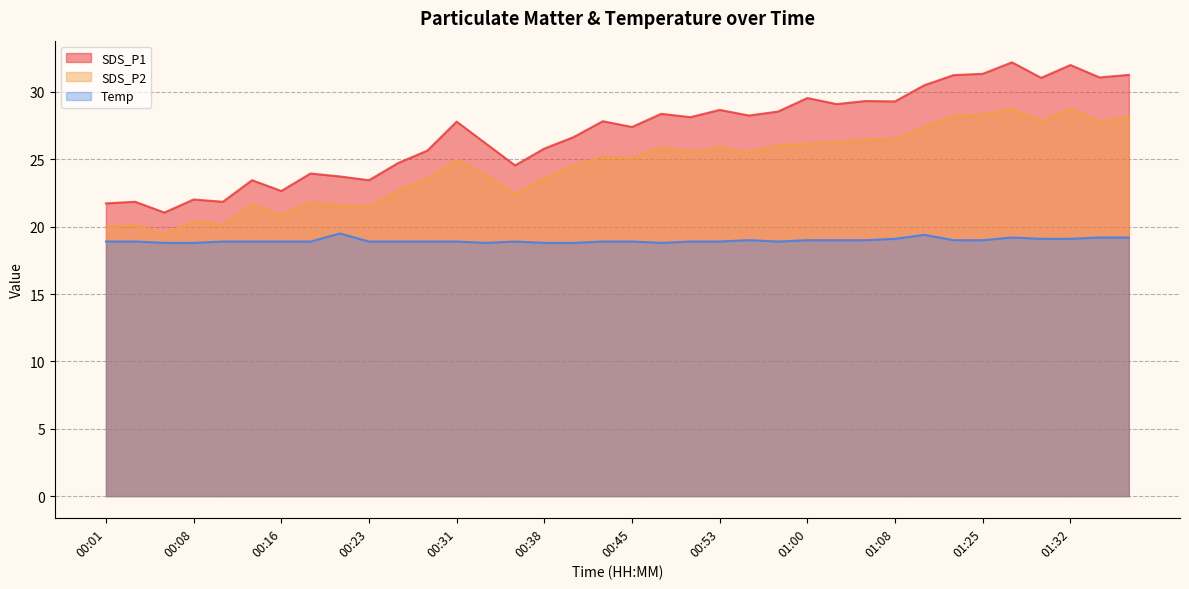

Is the value of SDS_P1 at 00:55 greater than the value of SDS_P2 at 00:43?

Yes